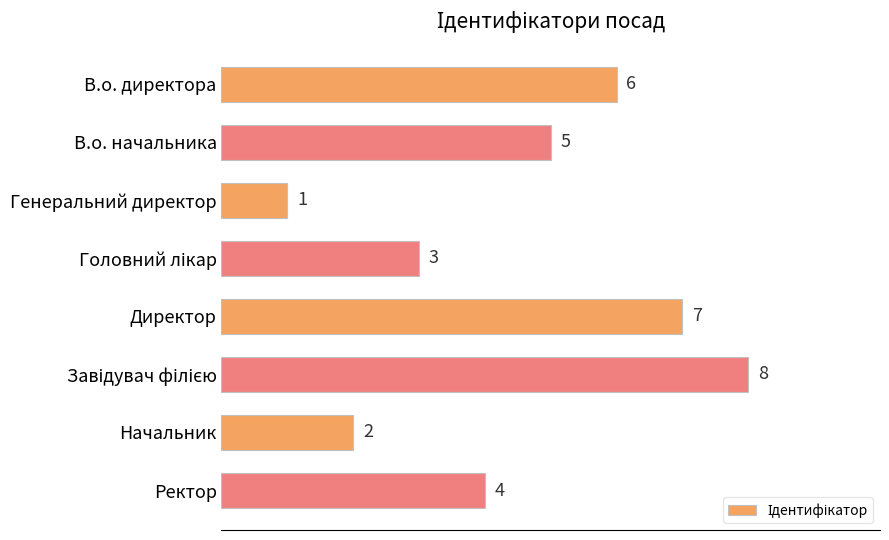

Approximately how many times larger is the value at Начальник compared to В.о. начальника?

0.4